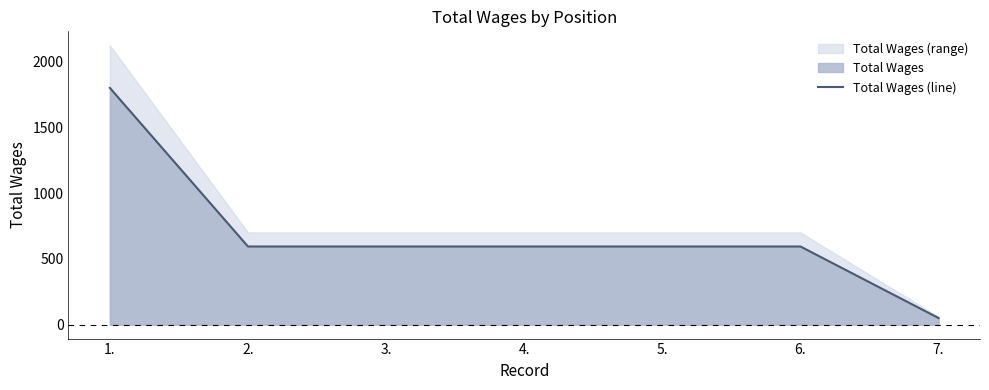

What is the average value?

689